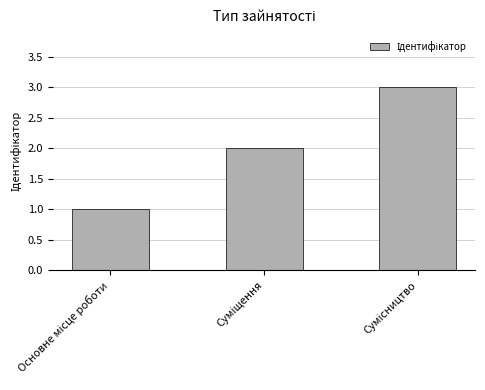

Reading left to right, what are all the values shown in this chart?

1	2	3